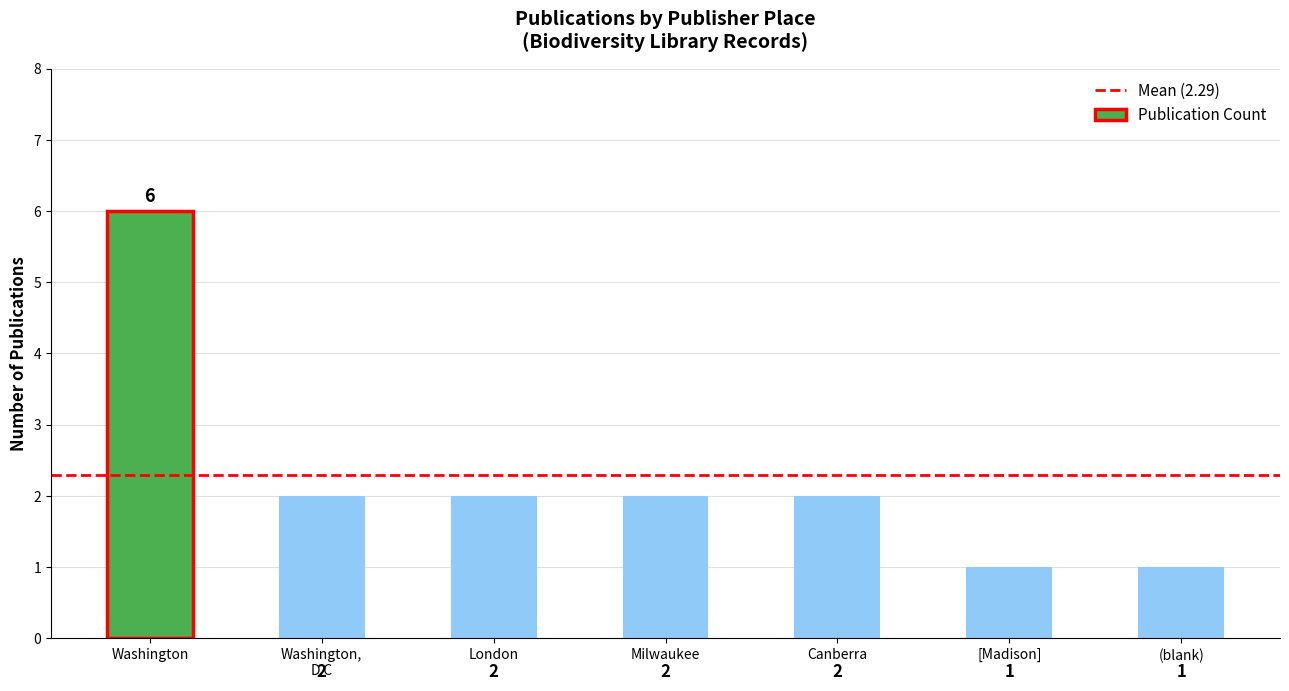

What is the ratio of the value at (blank) to the value at [Madison]?

1.0